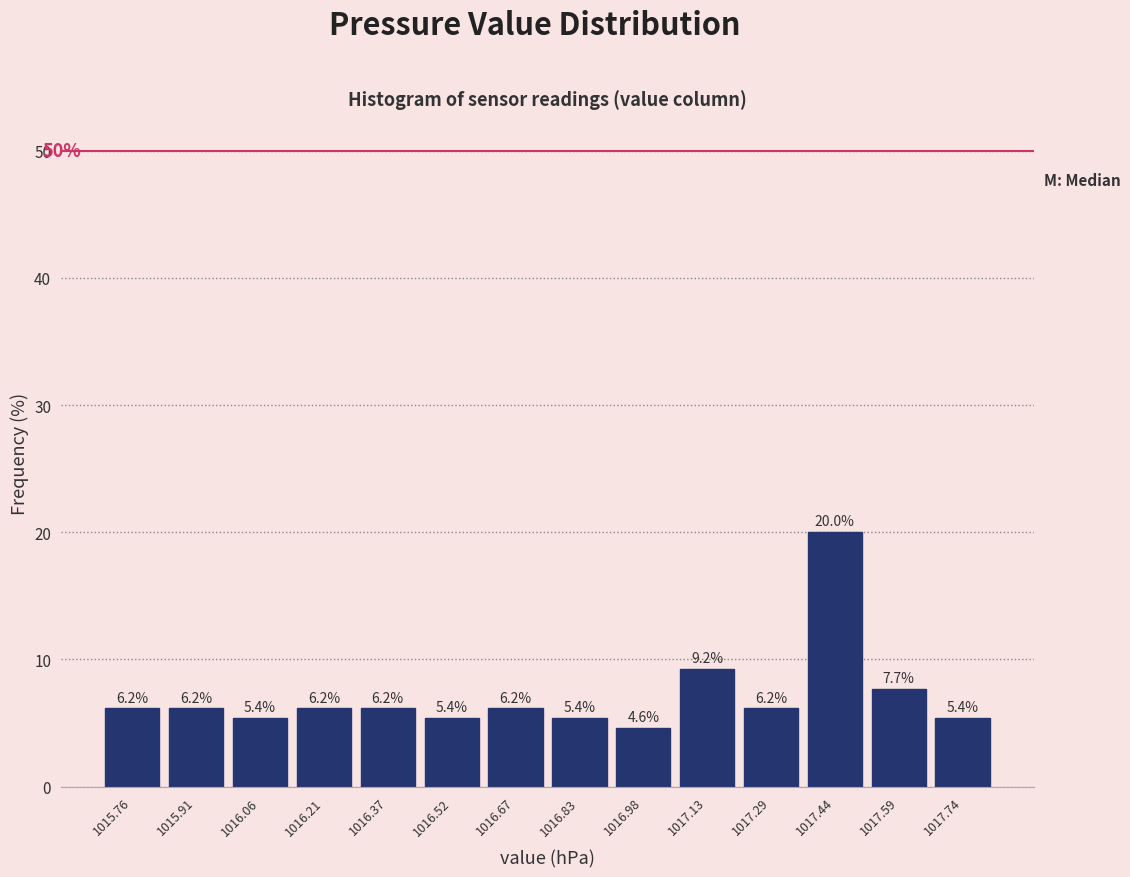

Reading left to right, list every bar in this chart as the range it spans on the x-axis followed by its height. The bar edges are not printed on the chart, so give them approximately, as read against the axis.

1015.68 to 1015.84: 6.2
1015.84 to 1015.98: 6.2
1015.98 to 1016.14: 5.4
1016.14 to 1016.30: 6.2
1016.30 to 1016.44: 6.2
1016.44 to 1016.60: 5.4
1016.60 to 1016.76: 6.2
1016.76 to 1016.90: 5.4
1016.90 to 1017.06: 4.6
1017.06 to 1017.20: 9.2
1017.20 to 1017.36: 6.2
1017.36 to 1017.52: 20.0
1017.52 to 1017.66: 7.7
1017.66 to 1017.82: 5.4